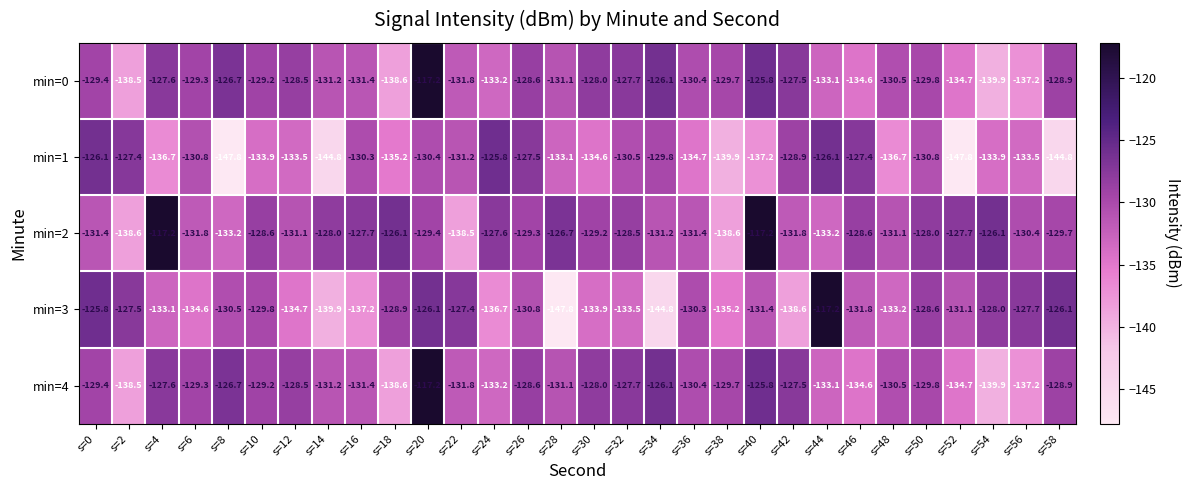

Read the min=1 value at s=38.

-139.9